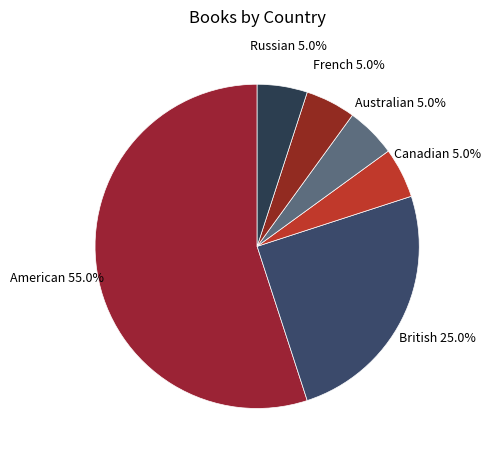

Between American and British, which is larger?

American